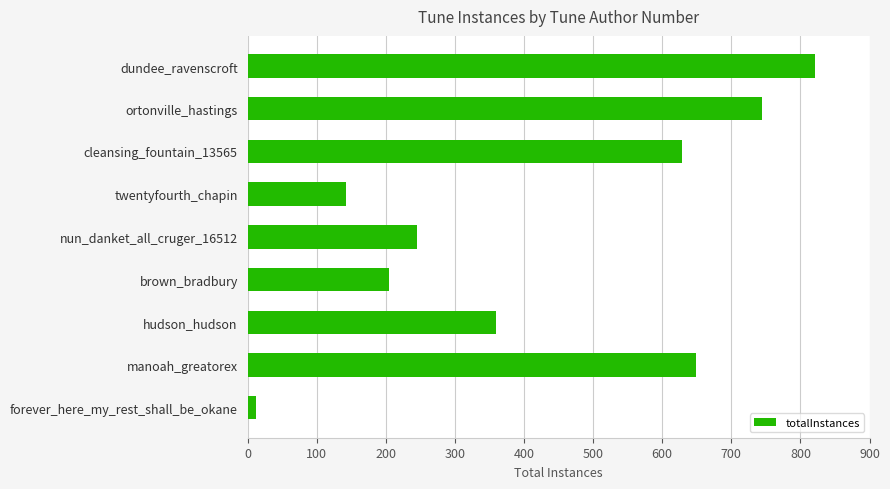

Are the bars grouped side by side (vs. stacked)?

No